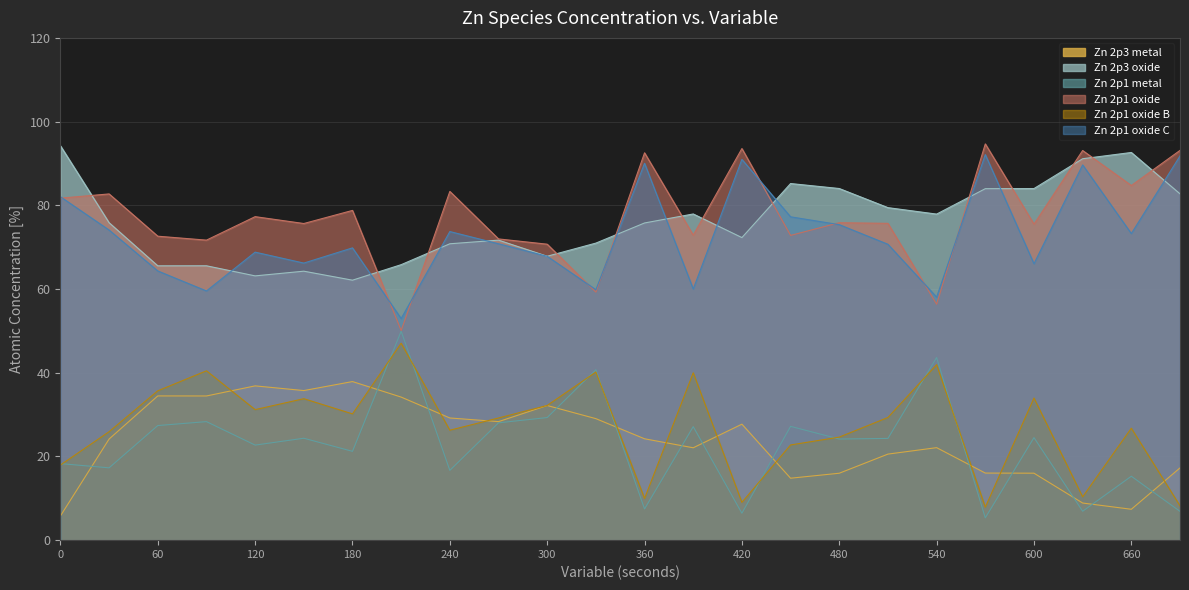

Which series has the largest total across all categories?

Zn 2p1 oxide